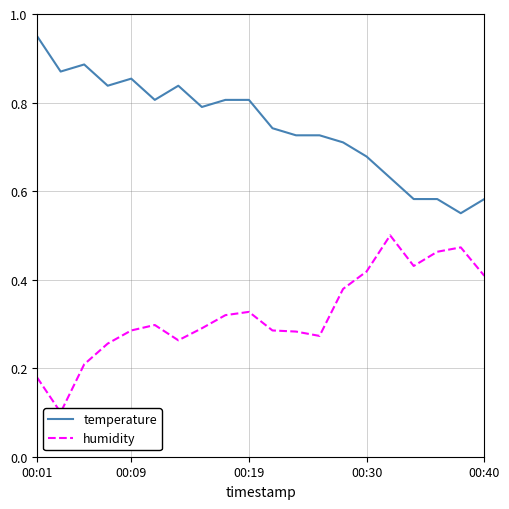

What is the difference between the second highest and minimum values in the humidity series?

0.4